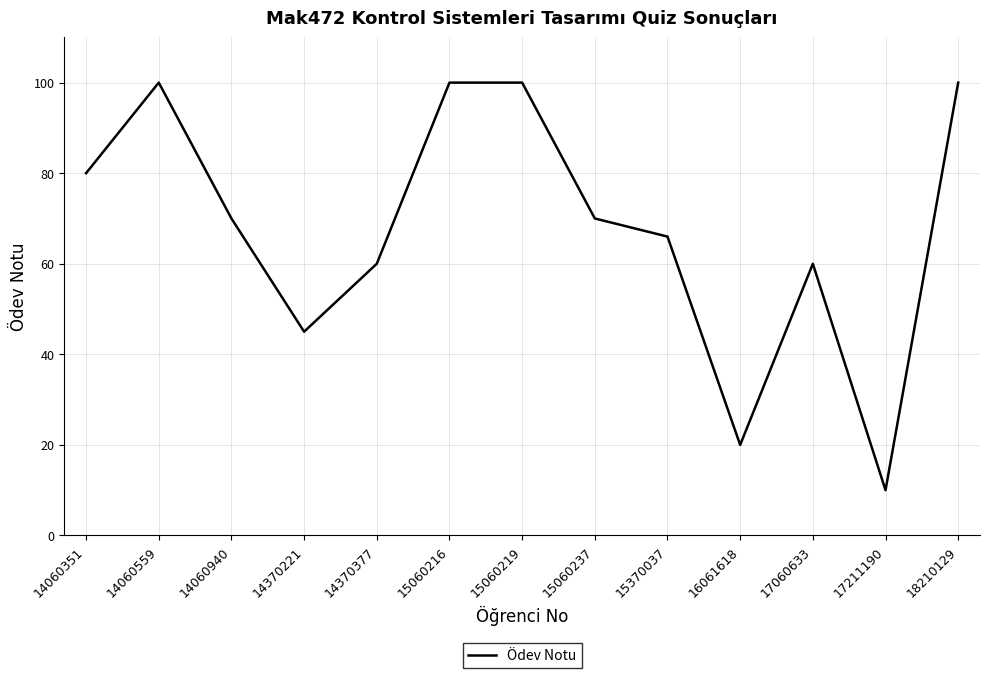

Approximately how many times larger is the value at 14370377 compared to 15060219?

0.6